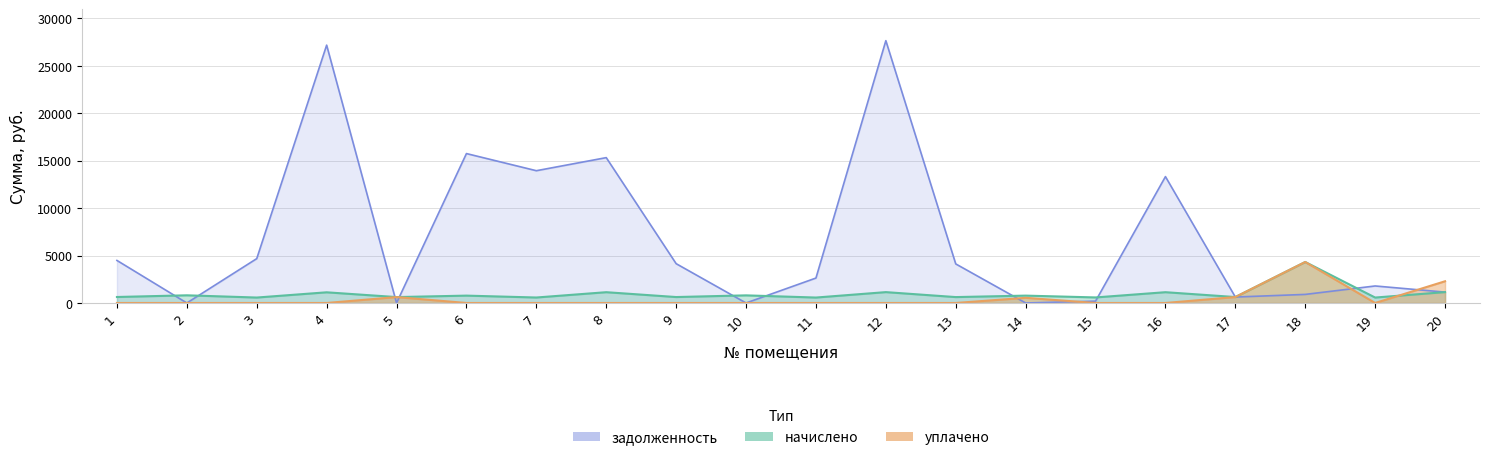

At which label is задолженность closest to 13820?

7